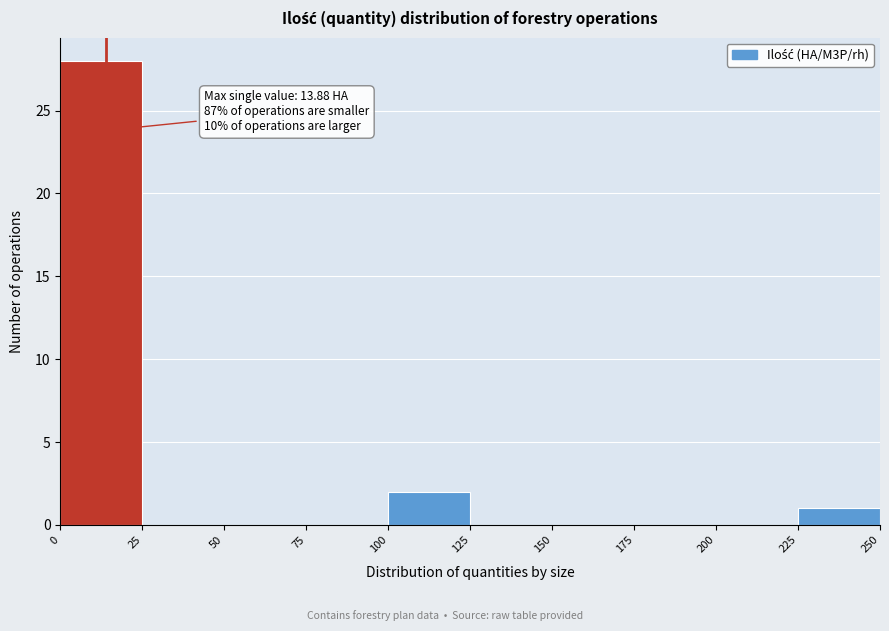

Which range on the x-axis has the tallest bar?

0 to 25